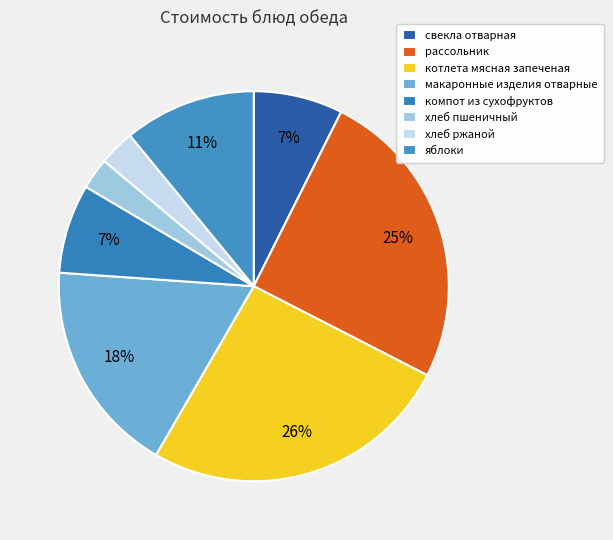

What is the largest slice in the pie chart?

котлета мясная запеченая